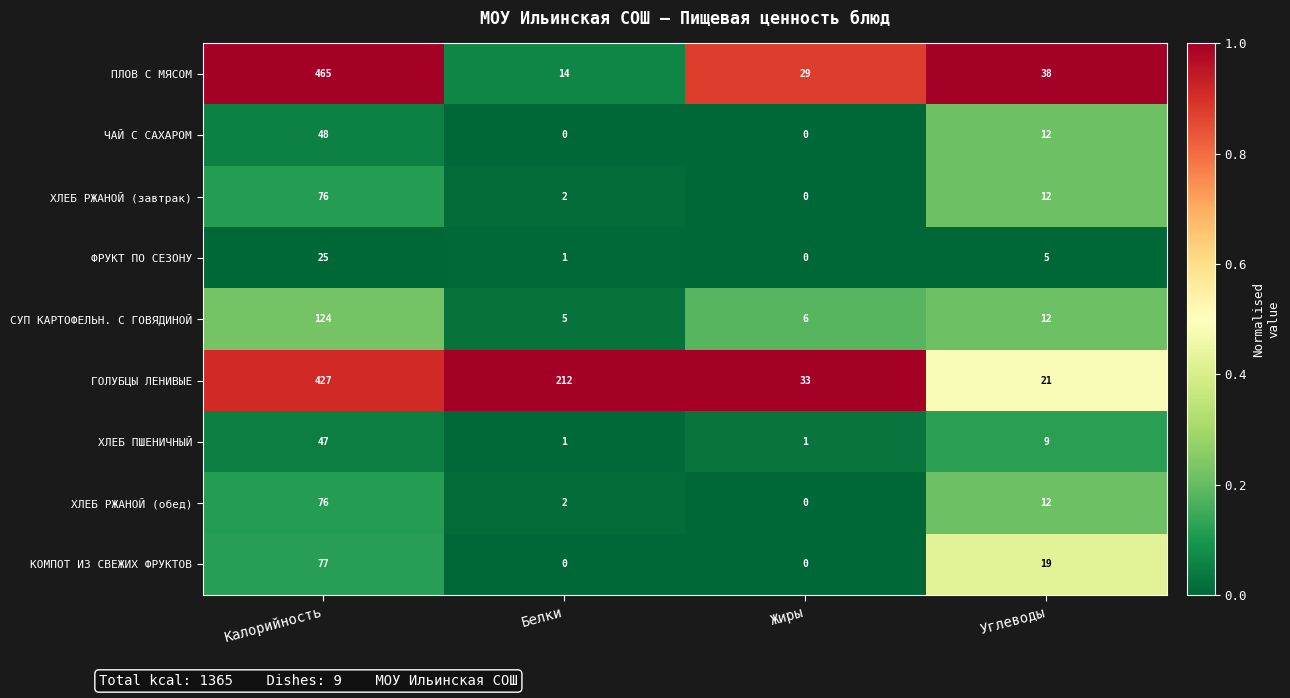

At how many categories does at least one series exceed 10?

4